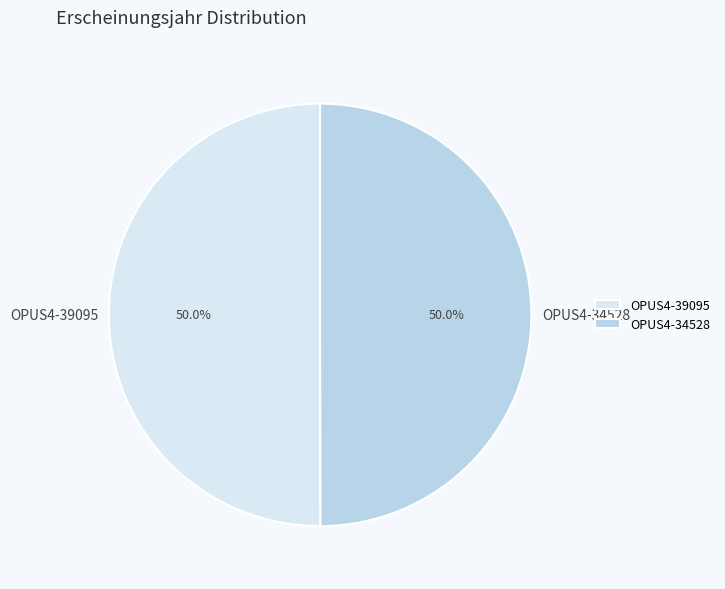

How many slices are in this pie chart?

2